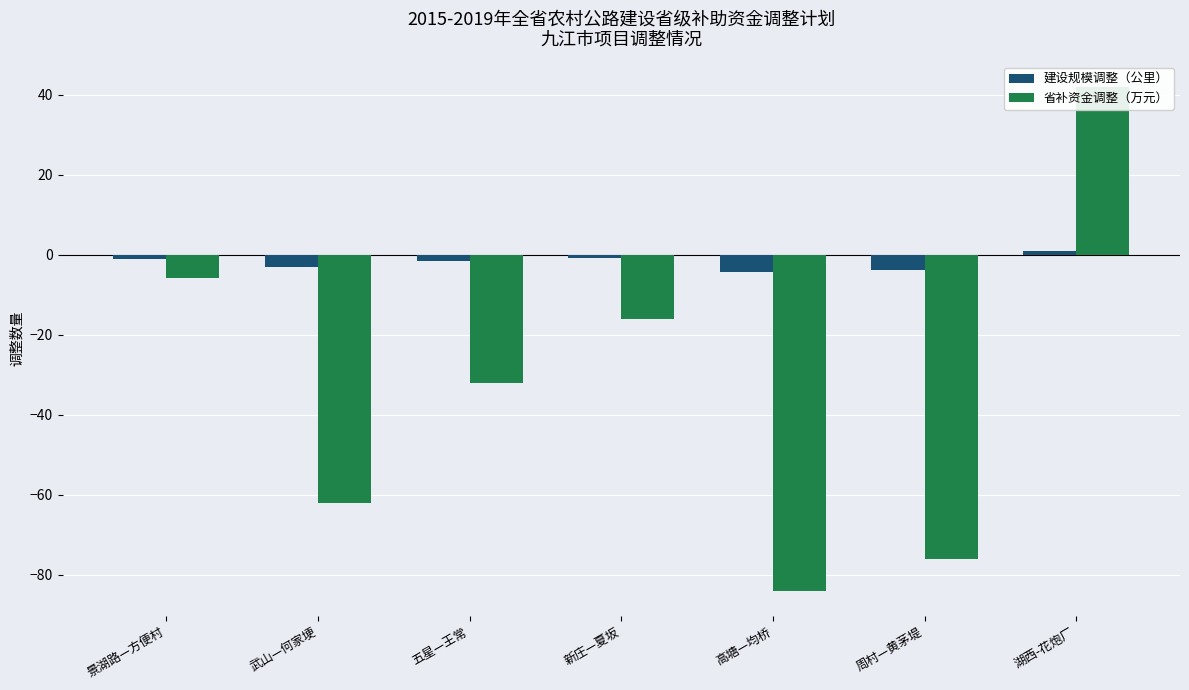

List the series in order of their overall mean, lowest first.

省补资金调整（万元）, 建设规模调整（公里）